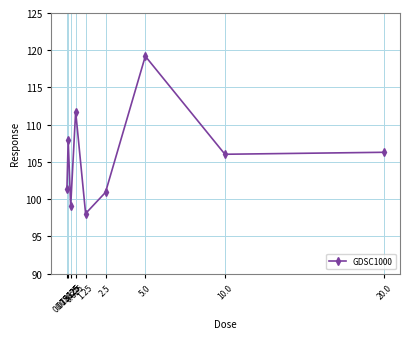

Does the chart have visible grid lines?

Yes